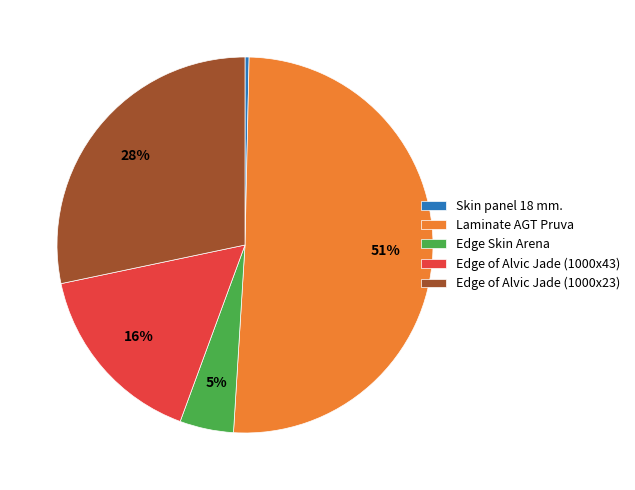

Which category has the smallest portion of the pie?

Skin panel 18 mm.